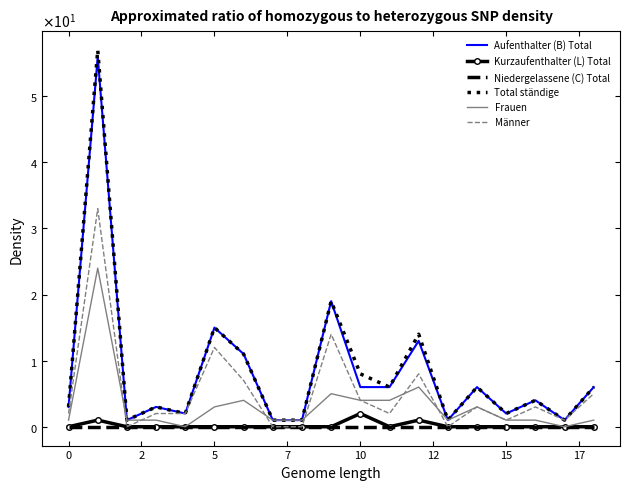

What are all the series names shown in the legend?

Aufenthalter (B) Total, Kurzaufenthalter (L) Total, Niedergelassene (C) Total, Total ständige, Frauen, Männer